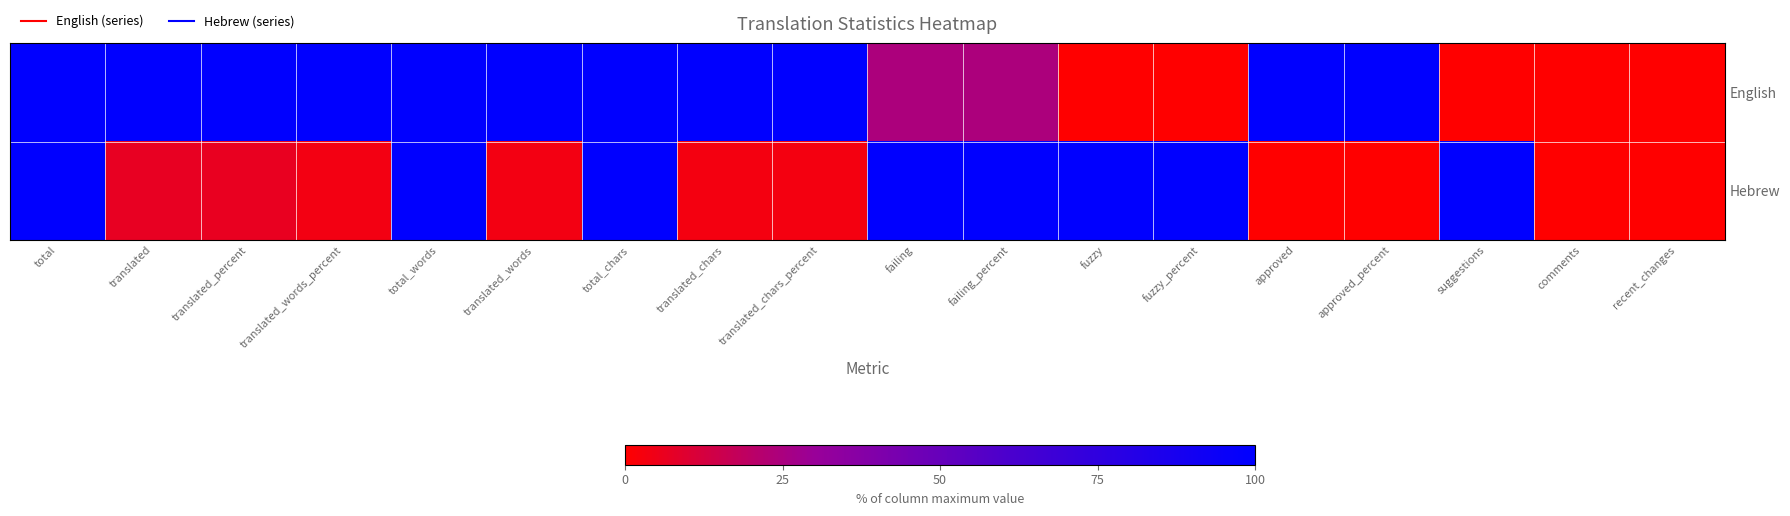

Reading left to right, extract all data points from this chart.

English: total=100.0	translated=100.0	translated_percent=100.0	translated_words_percent=100.0	total_words=100.0	translated_words=100.0	total_chars=100.0	translated_chars=100.0	translated_chars_percent=100.0	failing=24.3	failing_percent=24.2	fuzzy=0.0	fuzzy_percent=0.0	approved=100.0	approved_percent=100.0	suggestions=0.0	comments=0.0	recent_changes=0.0
Hebrew: total=100.0	translated=6.7	translated_percent=6.6	translated_words_percent=3.6	total_words=100.0	translated_words=3.6	total_chars=100.0	translated_chars=3.2	translated_chars_percent=3.2	failing=100.0	failing_percent=100.0	fuzzy=100.0	fuzzy_percent=100.0	approved=0.0	approved_percent=0.0	suggestions=100.0	comments=0.0	recent_changes=0.0